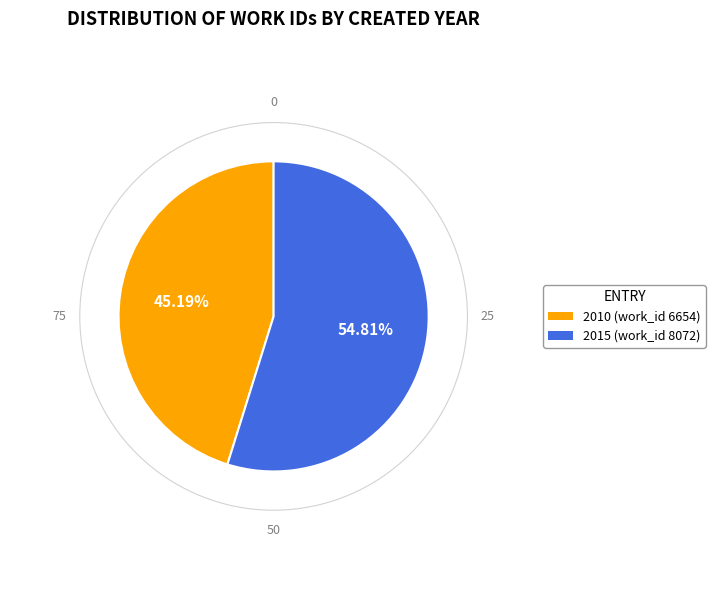

Which category has the smallest portion of the pie?

2010 (work_id 6654)